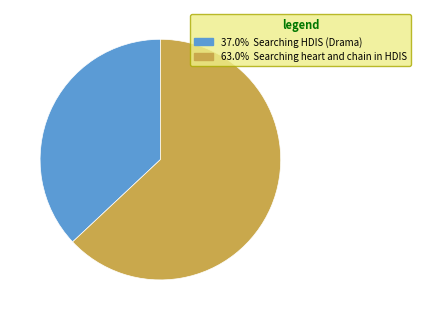

Is 63.0% Searching heart and chain in HDIS the majority of the pie?

Yes